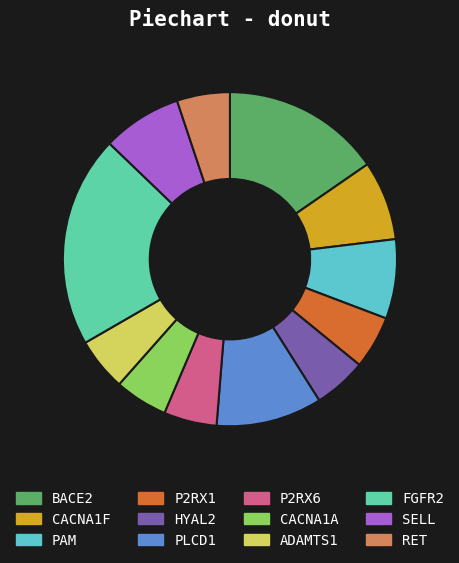

Does BACE2 account for over 50% of the chart?

No